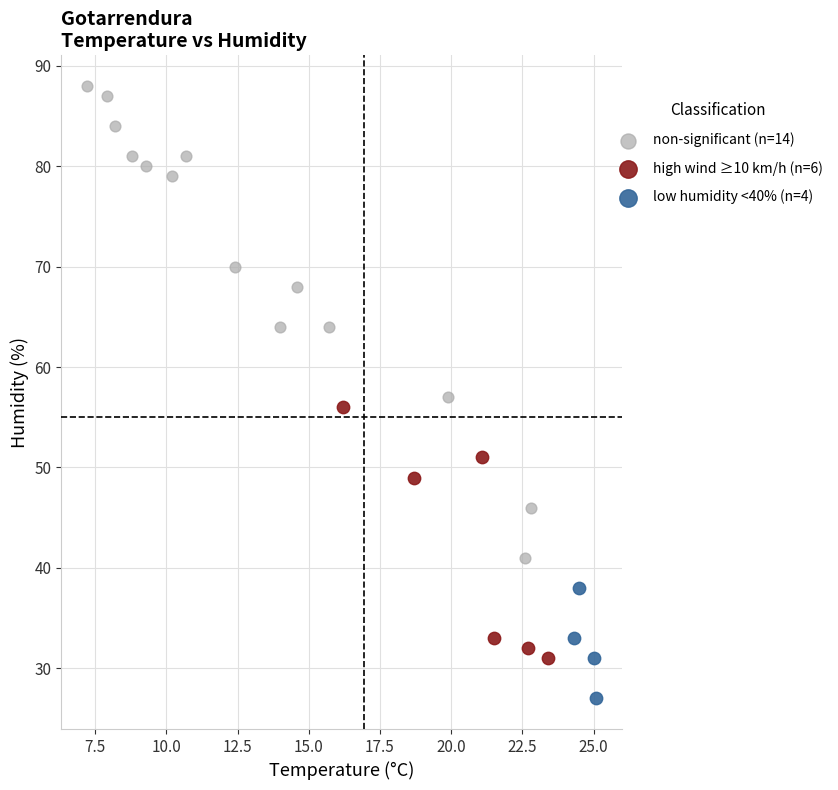

Which series reaches the minimum Y coordinate?

low humidity <40% (n=4)